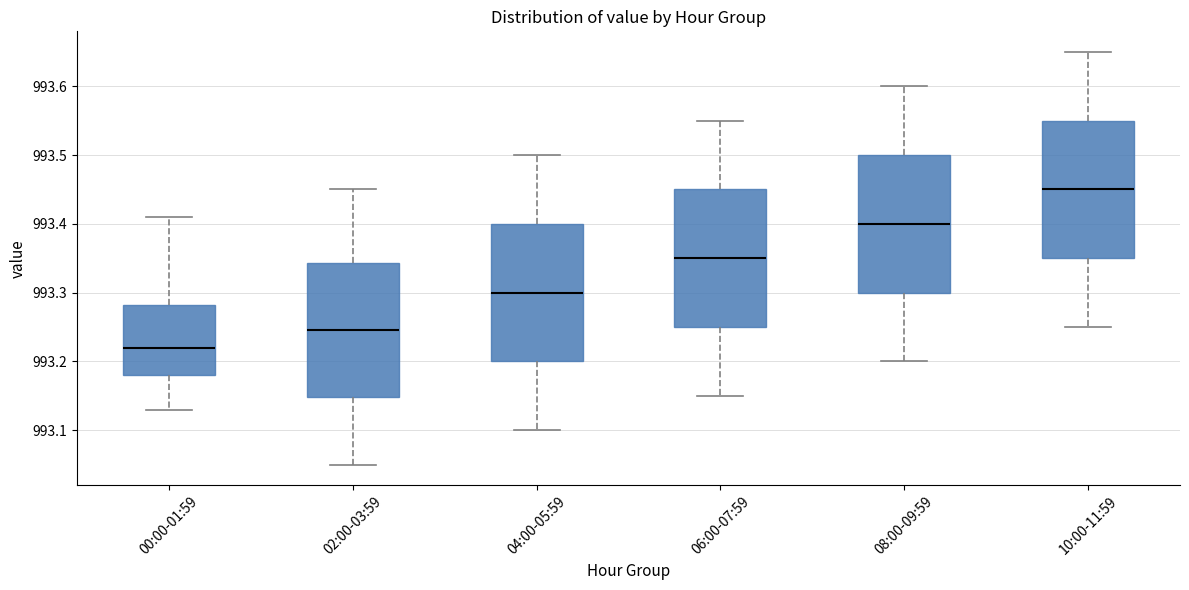

Reading left to right, transcribe this box plot: for each box, give where its median line is, the range the box spans, and where its two whiskers end, as read against the y-axis. The values are not printed on the chart, so give them approximately, as read against the axis.

00:00-01:59: median 993.22, box 993.18 to 993.28, whiskers 993.13 to 993.41
02:00-03:59: median 993.25, box 993.15 to 993.34, whiskers 993.05 to 993.45
04:00-05:59: median 993.30, box 993.20 to 993.40, whiskers 993.10 to 993.50
06:00-07:59: median 993.35, box 993.25 to 993.45, whiskers 993.15 to 993.55
08:00-09:59: median 993.40, box 993.30 to 993.50, whiskers 993.20 to 993.60
10:00-11:59: median 993.45, box 993.35 to 993.55, whiskers 993.25 to 993.65